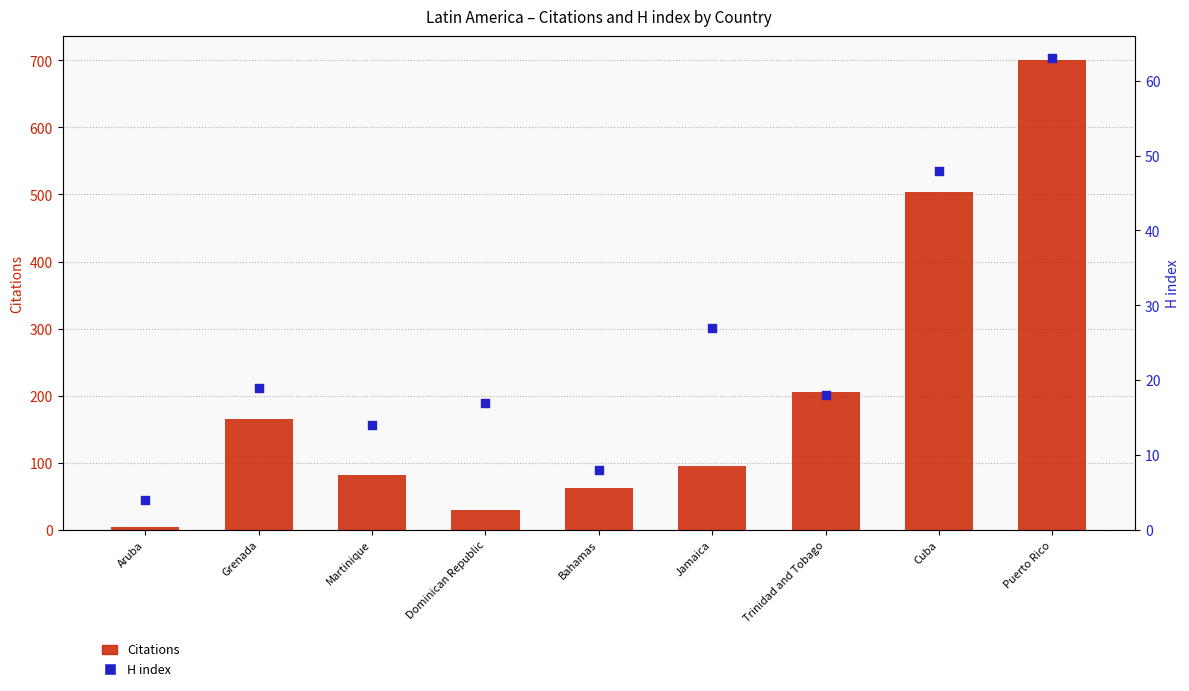

At how many categories does at least one series exceed 103?

4